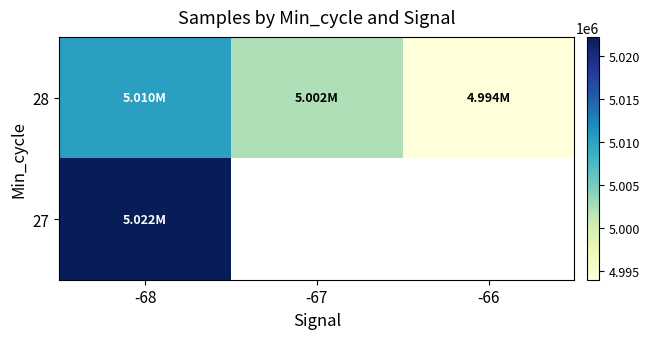

The 28 series shows 7918836.0 at -68. True or false?

False